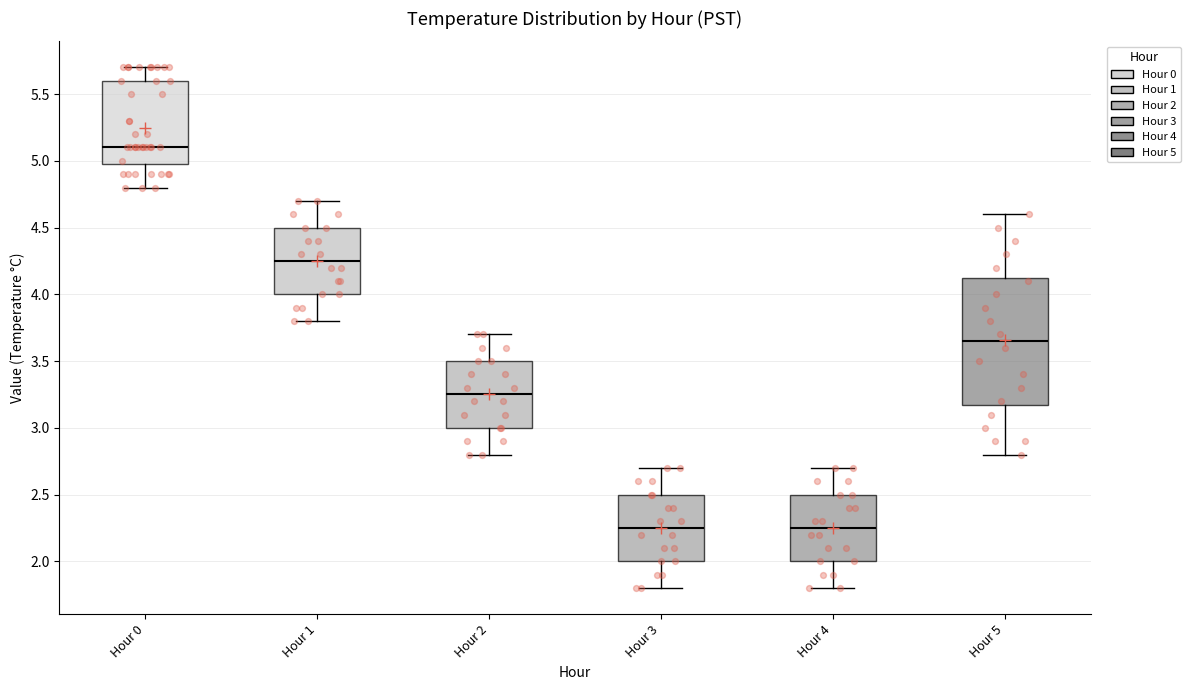

Reading left to right, read every box against the y-axis: the position of its median line, the range the box covers, and the ends of its whiskers. The values are not printed on the chart, so give them approximately, as read against the axis.

Hour 0: median 5.10, box 5.00 to 5.60, whiskers 4.80 to 5.70
Hour 1: median 4.25, box 4.00 to 4.50, whiskers 3.80 to 4.70
Hour 2: median 3.25, box 3.00 to 3.50, whiskers 2.80 to 3.70
Hour 3: median 2.25, box 2.00 to 2.50, whiskers 1.80 to 2.70
Hour 4: median 2.25, box 2.00 to 2.50, whiskers 1.80 to 2.70
Hour 5: median 3.65, box 3.20 to 4.15, whiskers 2.80 to 4.60